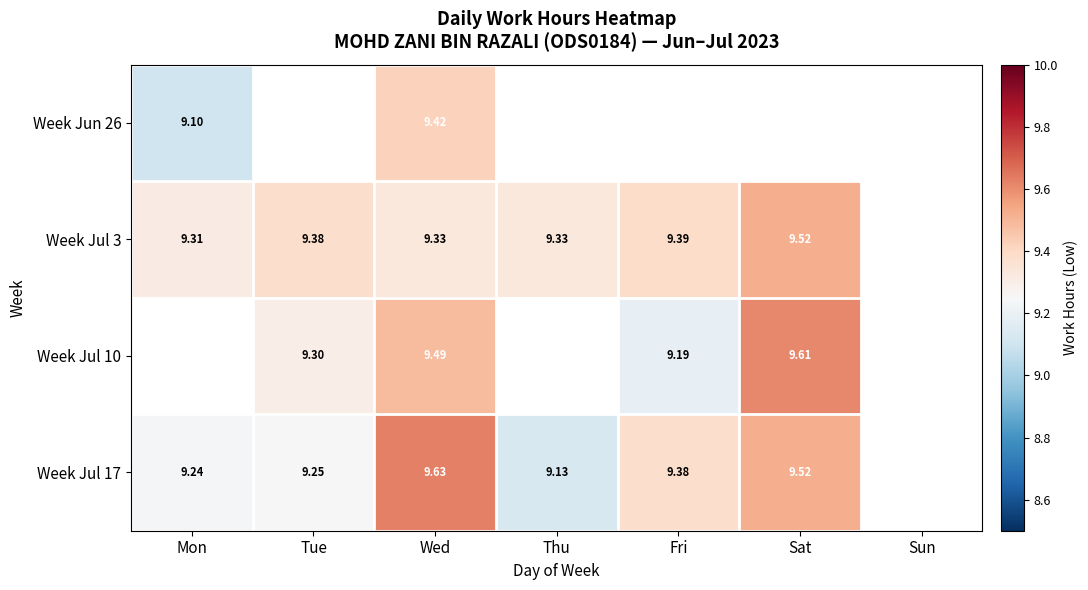

At how many categories does at least one series exceed 9?

6